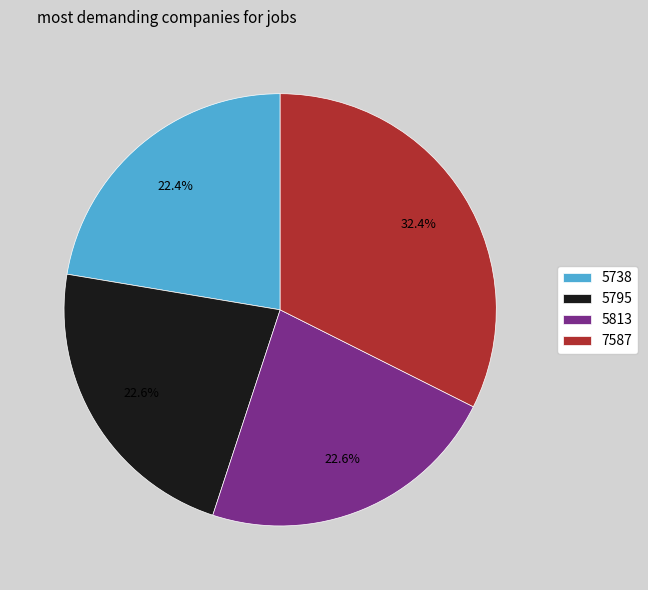

Do 5738 and 7587 together represent more than half of the pie?

Yes